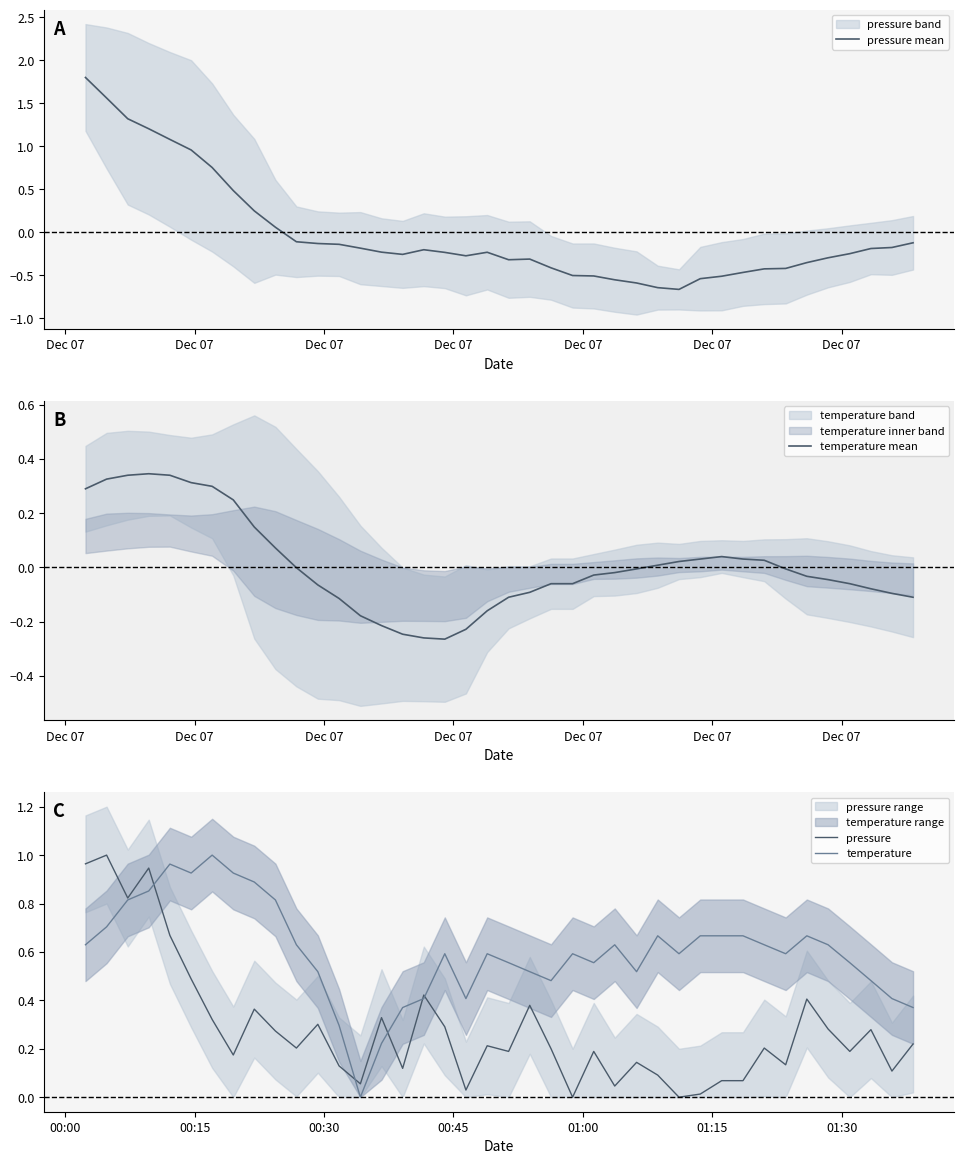

True or false: temperature mean and temperature cross at least once.

False